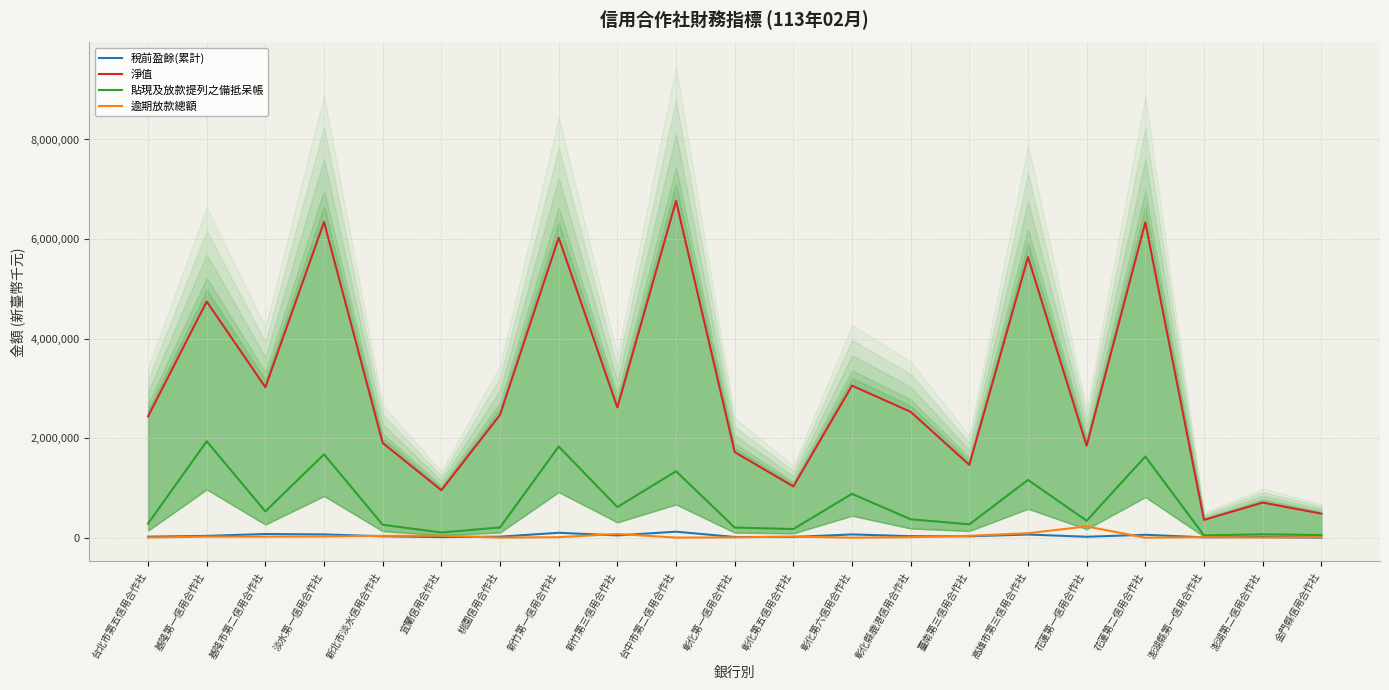

Reading left to right, list all the values displayed in this chart.

稅前盈餘(累計): 台北市第五信用合作社=21209	基隆第一信用合作社=36468	基隆市第二信用合作社=74188	淡水第一信用合作社=66237	新北市淡水信用合作社=28323	宜蘭信用合作社=12344	桃園信用合作社=21046	新竹第一信用合作社=99155	新竹第三信用合作社=46099	台中市第二信用合作社=120628	彰化第一信用合作社=14400	彰化第五信用合作社=14720	彰化第六信用合作社=65938	彰化縣鹿港信用合作社=30900	臺南第三信用合作社=27948	高雄市第三信用合作社=64089	花蓮第一信用合作社=19084	花蓮第二信用合作社=58923	澎湖縣第一信用合作社=7781	澎湖第二信用合作社=12914	金門縣信用合作社=539
淨值: 台北市第五信用合作社=2436486	基隆第一信用合作社=4744674	基隆市第二信用合作社=3022818	淡水第一信用合作社=6342769	新北市淡水信用合作社=1903257	宜蘭信用合作社=954133	桃園信用合作社=2468482	新竹第一信用合作社=6027601	新竹第三信用合作社=2616969	台中市第二信用合作社=6767845	彰化第一信用合作社=1719609	彰化第五信用合作社=1029827	彰化第六信用合作社=3055248	彰化縣鹿港信用合作社=2528599	臺南第三信用合作社=1462994	高雄市第三信用合作社=5637176	花蓮第一信用合作社=1848903	花蓮第二信用合作社=6334611	澎湖縣第一信用合作社=358293	澎湖第二信用合作社=705641	金門縣信用合作社=483794
貼現及放款提列之備抵呆帳: 台北市第五信用合作社=283857	基隆第一信用合作社=1937027	基隆市第二信用合作社=528021	淡水第一信用合作社=1674752	新北市淡水信用合作社=260070	宜蘭信用合作社=104844	桃園信用合作社=206572	新竹第一信用合作社=1832593	新竹第三信用合作社=614990	台中市第二信用合作社=1335616	彰化第一信用合作社=204416	彰化第五信用合作社=173777	彰化第六信用合作社=881348	彰化縣鹿港信用合作社=370240	臺南第三信用合作社=268831	高雄市第三信用合作社=1160598	花蓮第一信用合作社=341241	花蓮第二信用合作社=1631556	澎湖縣第一信用合作社=46051	澎湖第二信用合作社=68572	金門縣信用合作社=52536
逾期放款總額: 台北市第五信用合作社=3488	基隆第一信用合作社=21643	基隆市第二信用合作社=20975	淡水第一信用合作社=25424	新北市淡水信用合作社=37406	宜蘭信用合作社=40025	桃園信用合作社=2048	新竹第一信用合作社=10652	新竹第三信用合作社=75308	台中市第二信用合作社=2321	彰化第一信用合作社=6300	彰化第五信用合作社=23901	彰化第六信用合作社=912	彰化縣鹿港信用合作社=11069	臺南第三信用合作社=37720	高雄市第三信用合作社=90180	花蓮第一信用合作社=226526	花蓮第二信用合作社=110	澎湖縣第一信用合作社=12067	澎湖第二信用合作社=3516	金門縣信用合作社=12018